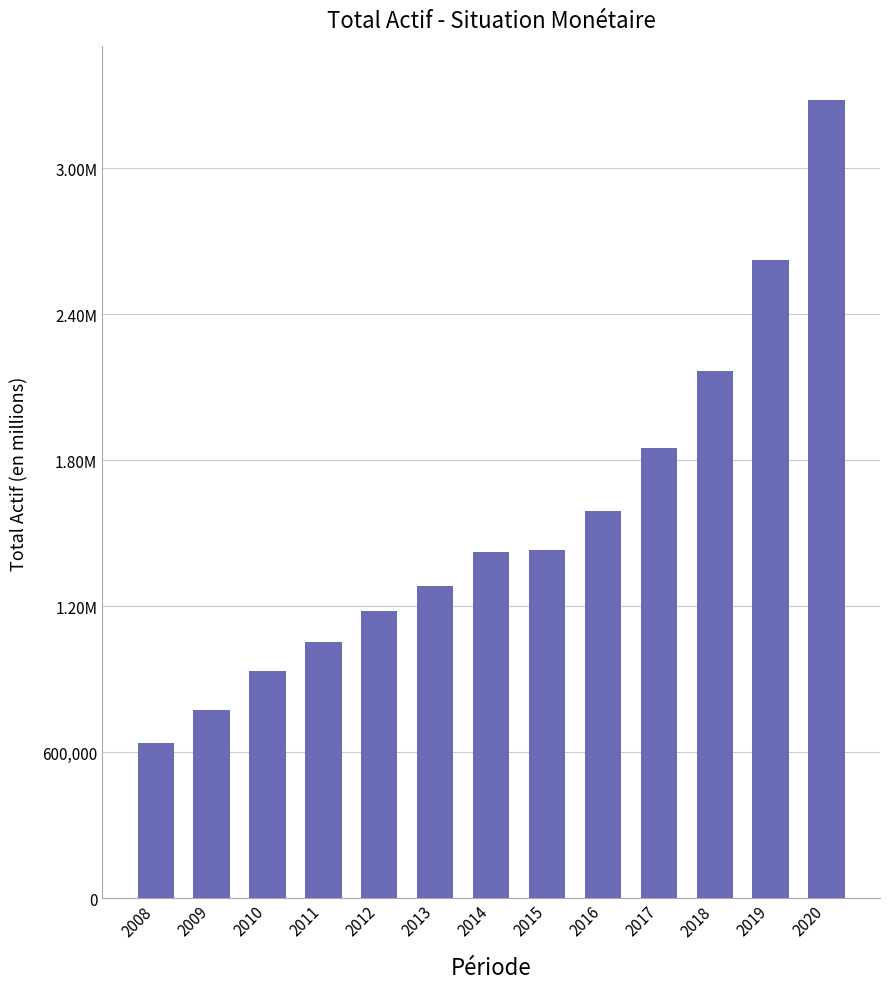

What is the difference between the maximum and minimum values?

2638486.7